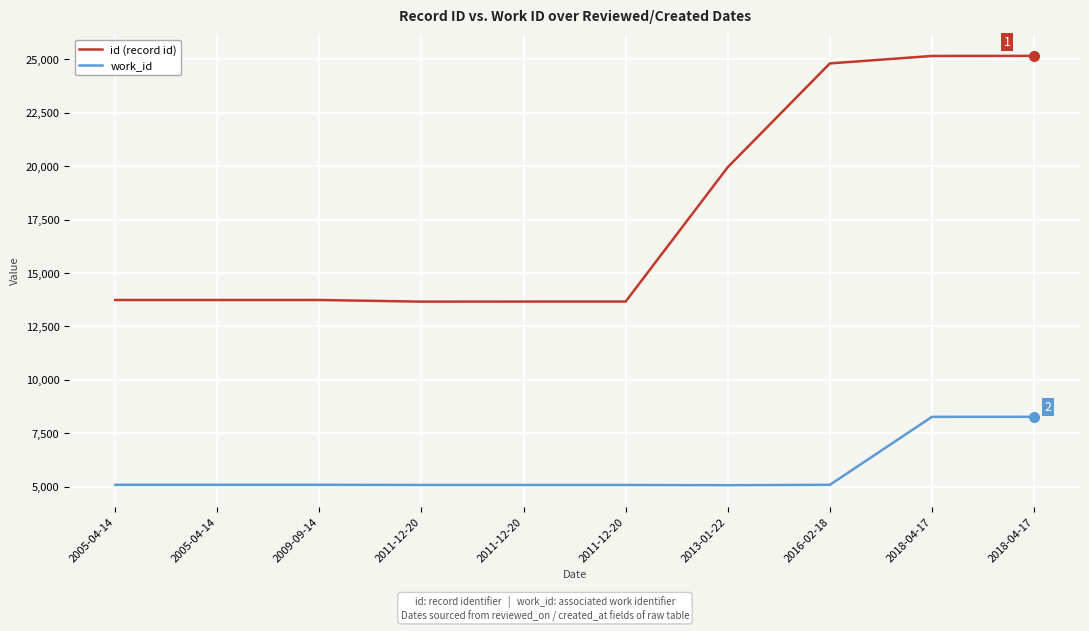

At which category is the sum across all series the highest?

2018-04-17